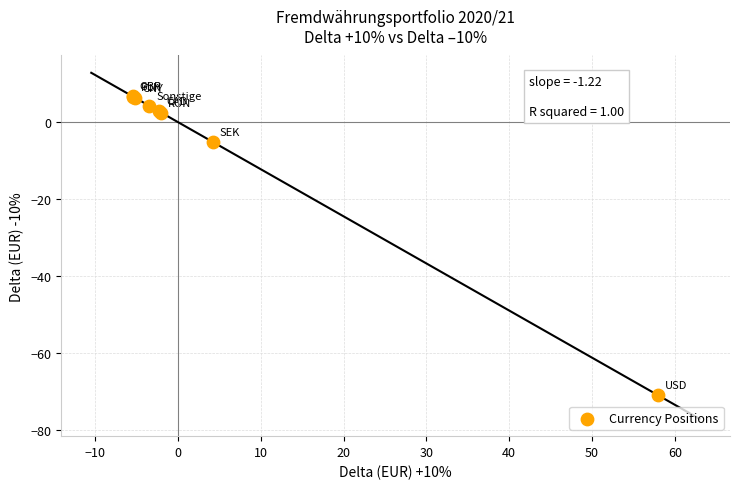

What Y value in the scatter plot is closest to -32?

-5.1